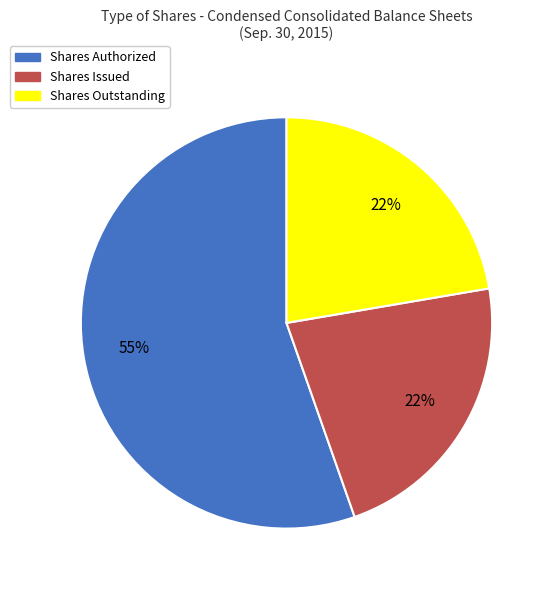

What is the ratio of the value at Shares Authorized to the value at Shares Issued?

2.5